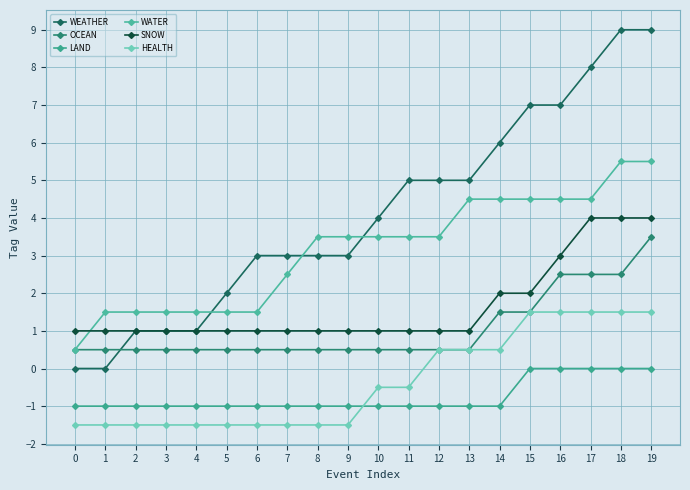

How many lines are shown in the chart?

6